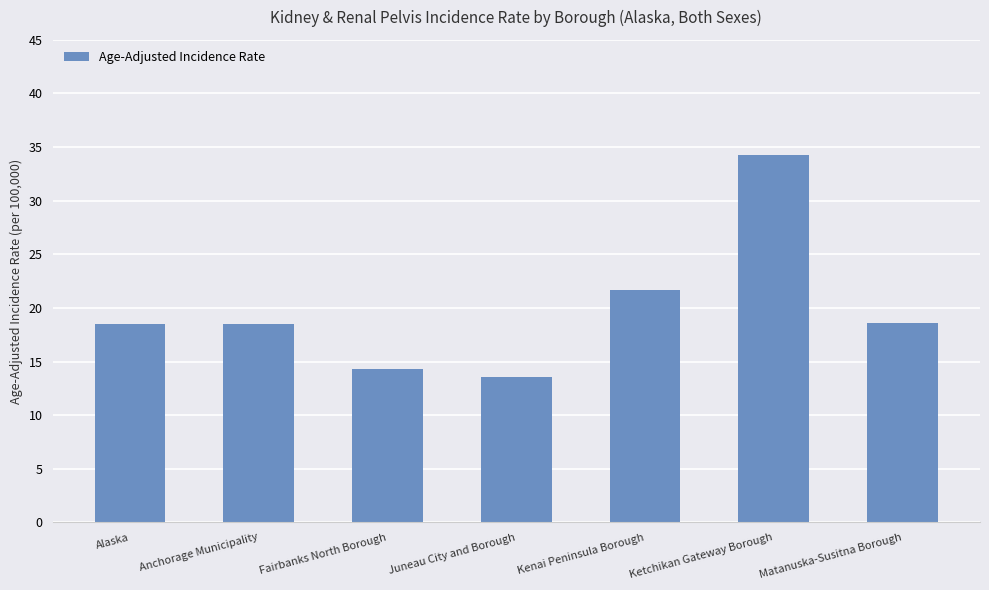

Is it true that the value at Kenai Peninsula Borough is 21.7?

True